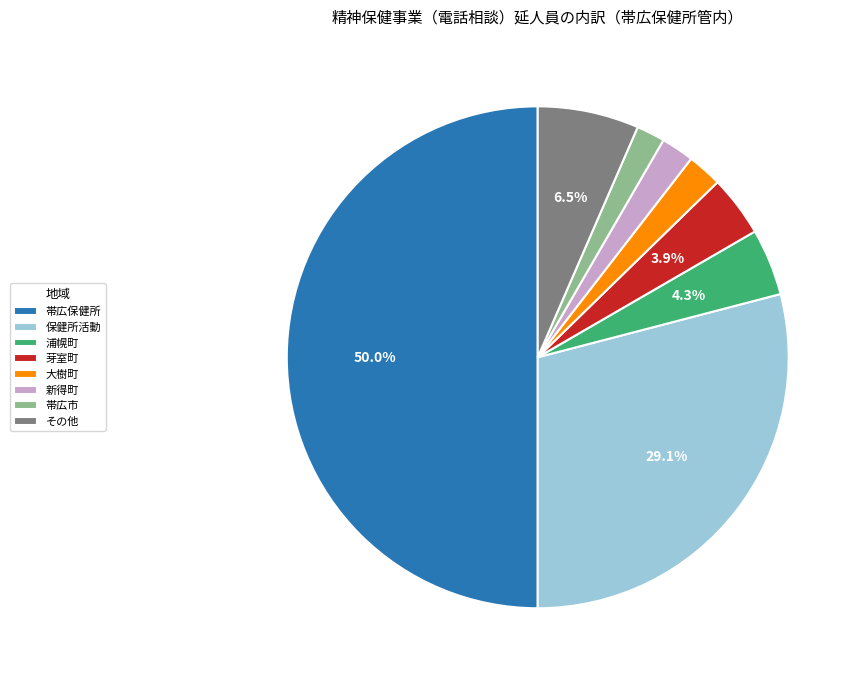

What is the largest slice in the pie chart?

帯広保健所